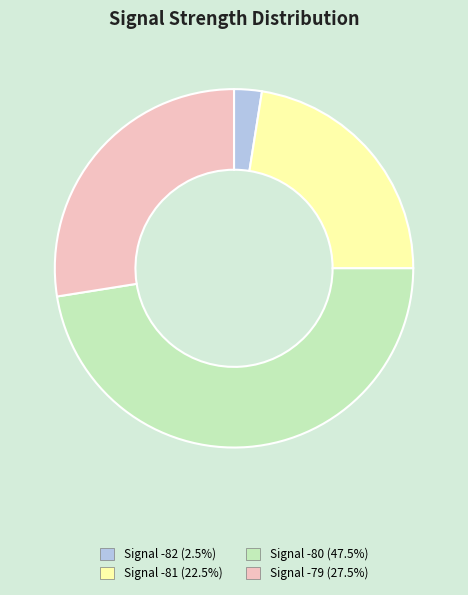

Approximately how many times larger is the value at Signal -79 (27.5%) compared to Signal -81 (22.5%)?

1.2